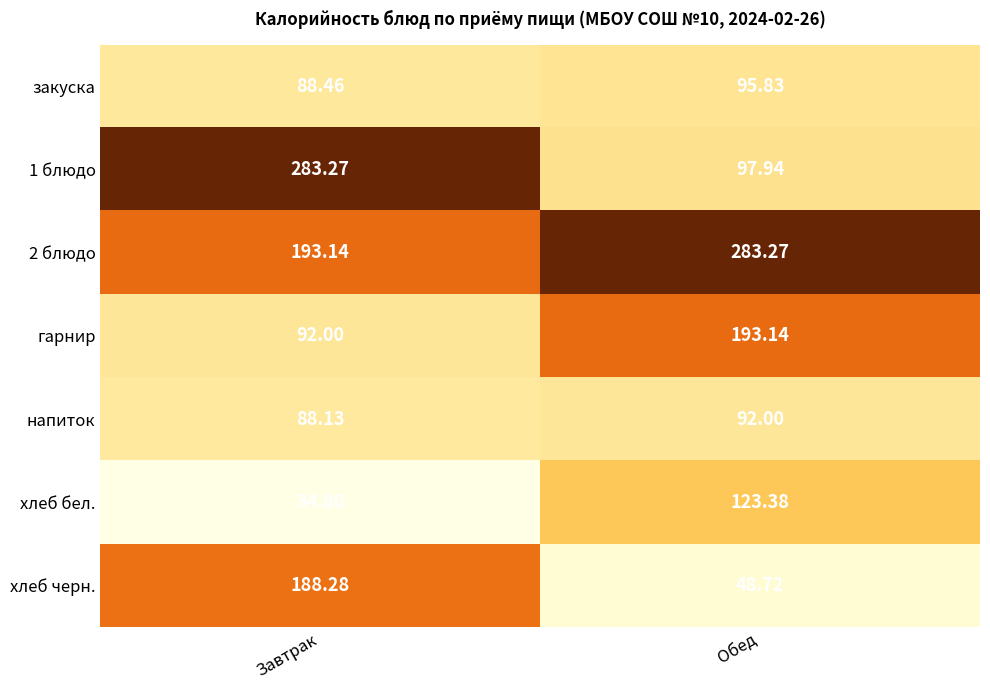

Which category has the lowest value in the хлеб черн. series?

Обед